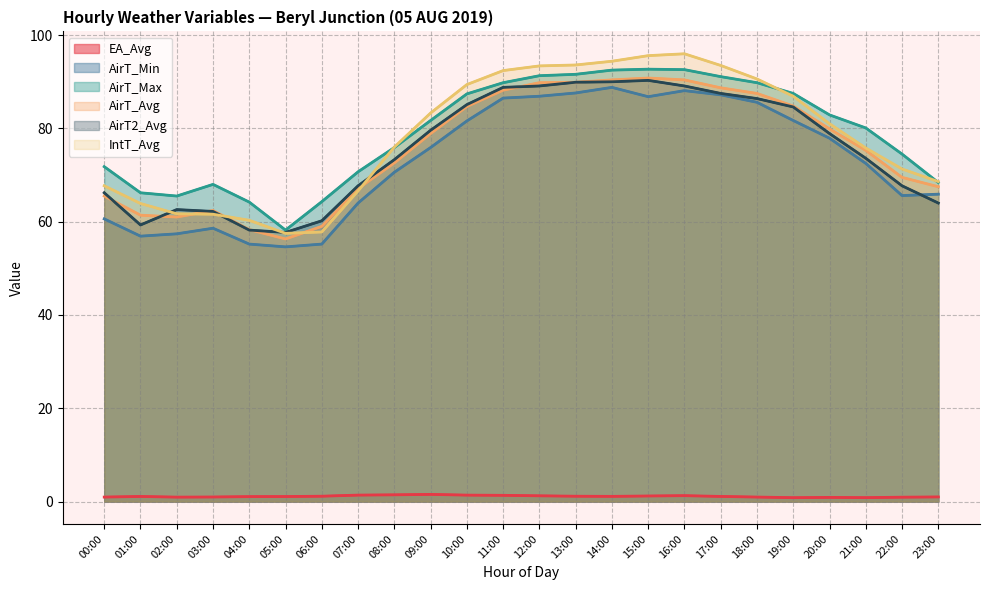

What is the maximum value shown in the chart?

96.0